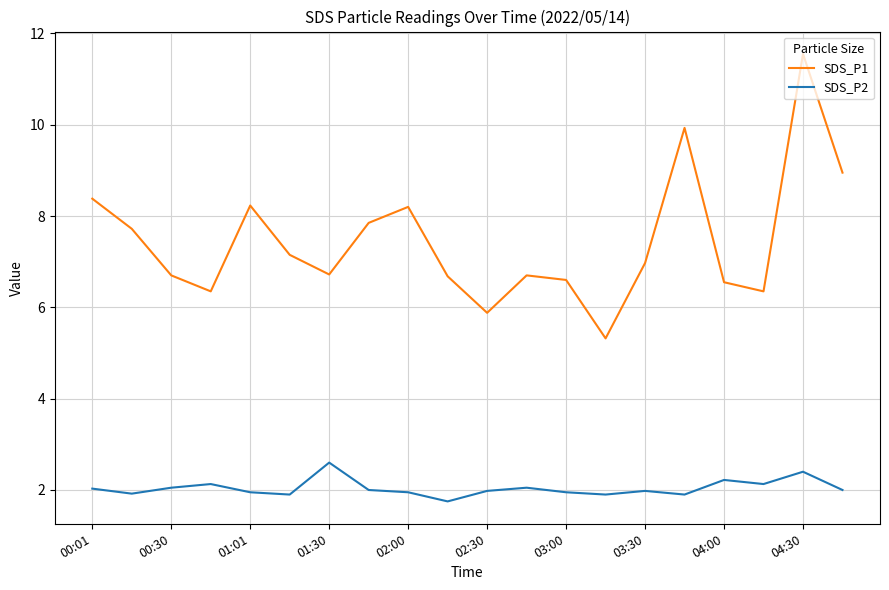

What is the highest value of the SDS_P2 series?

2.6